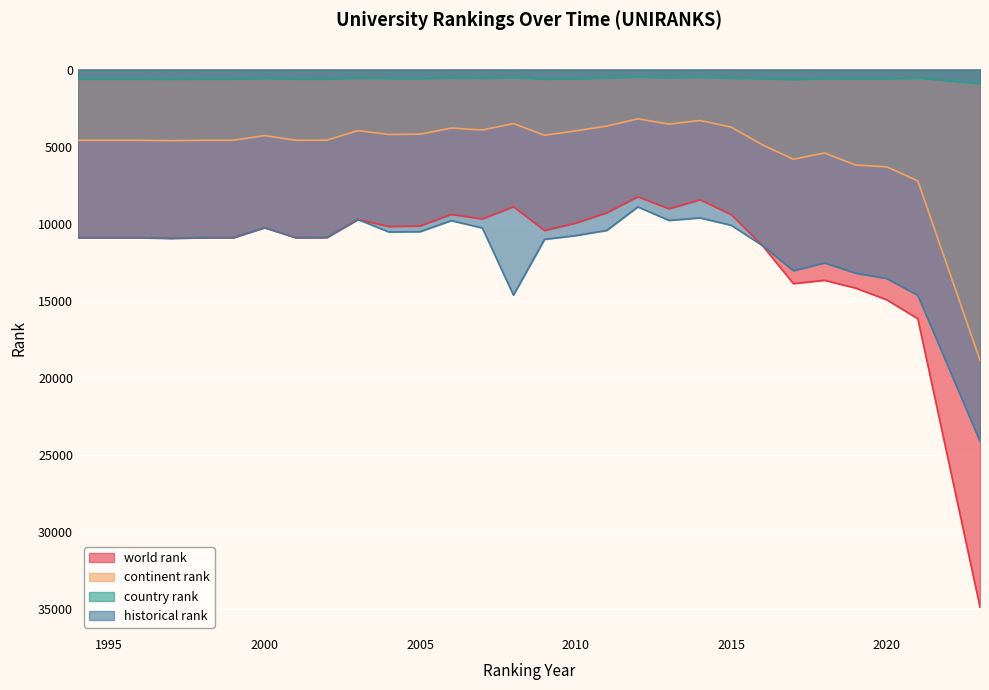

At which category does country rank reach its first local peak?

1997